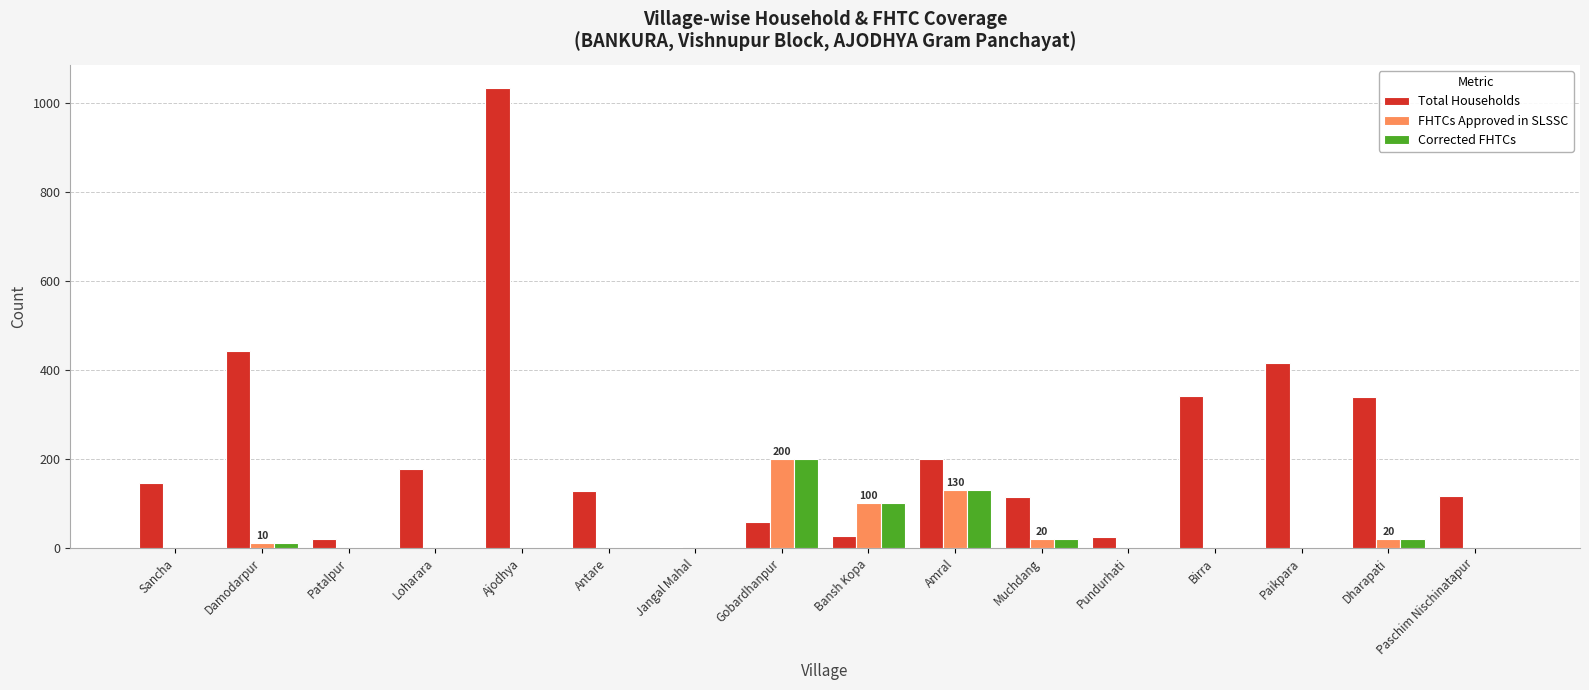

Which series has the largest range (max minus min)?

Total Households